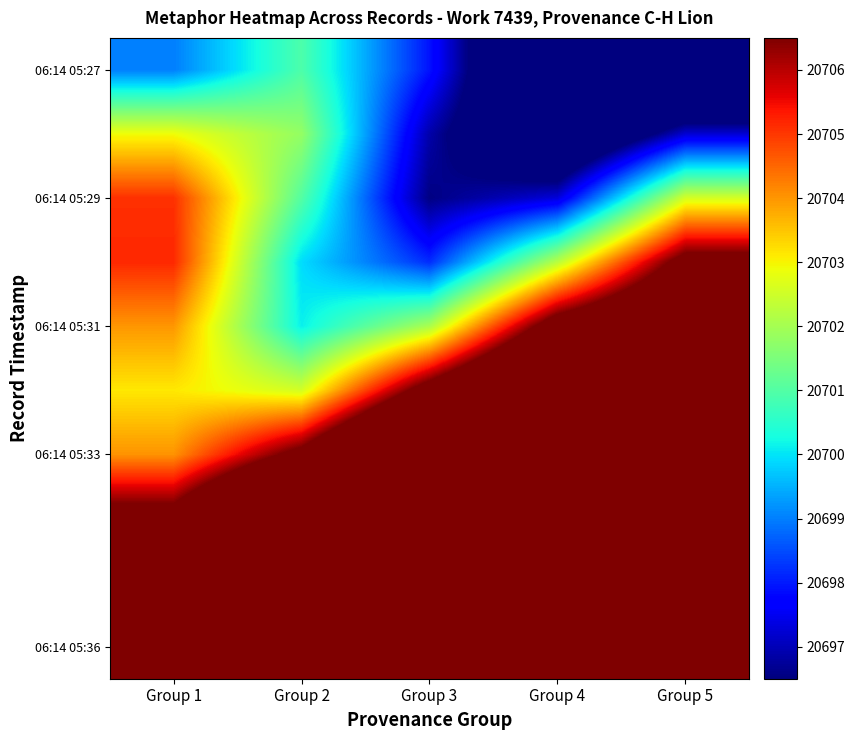

At which category is the sum across all series the highest?

Group 2